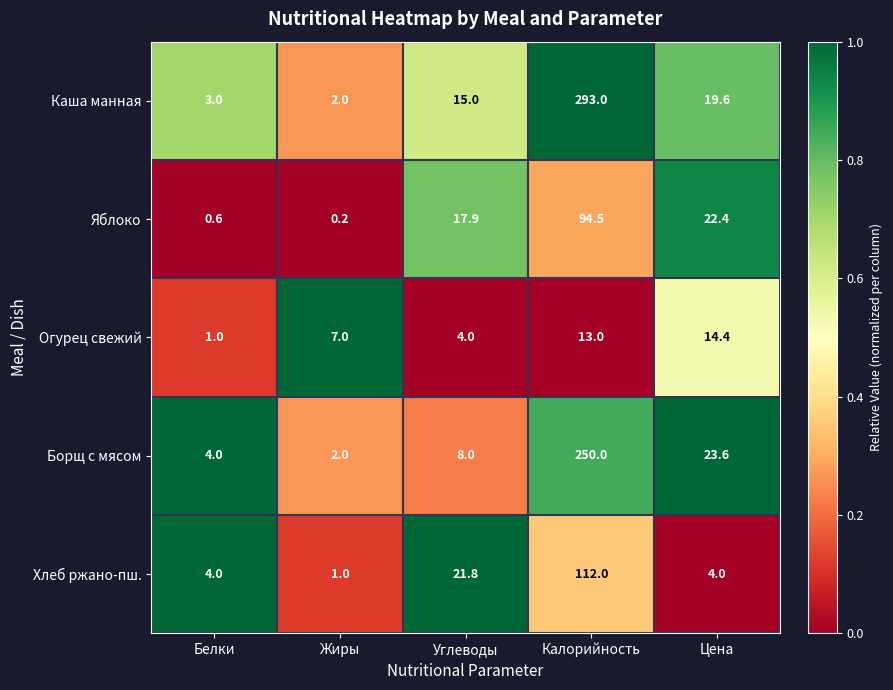

How many series are shown in this chart?

5